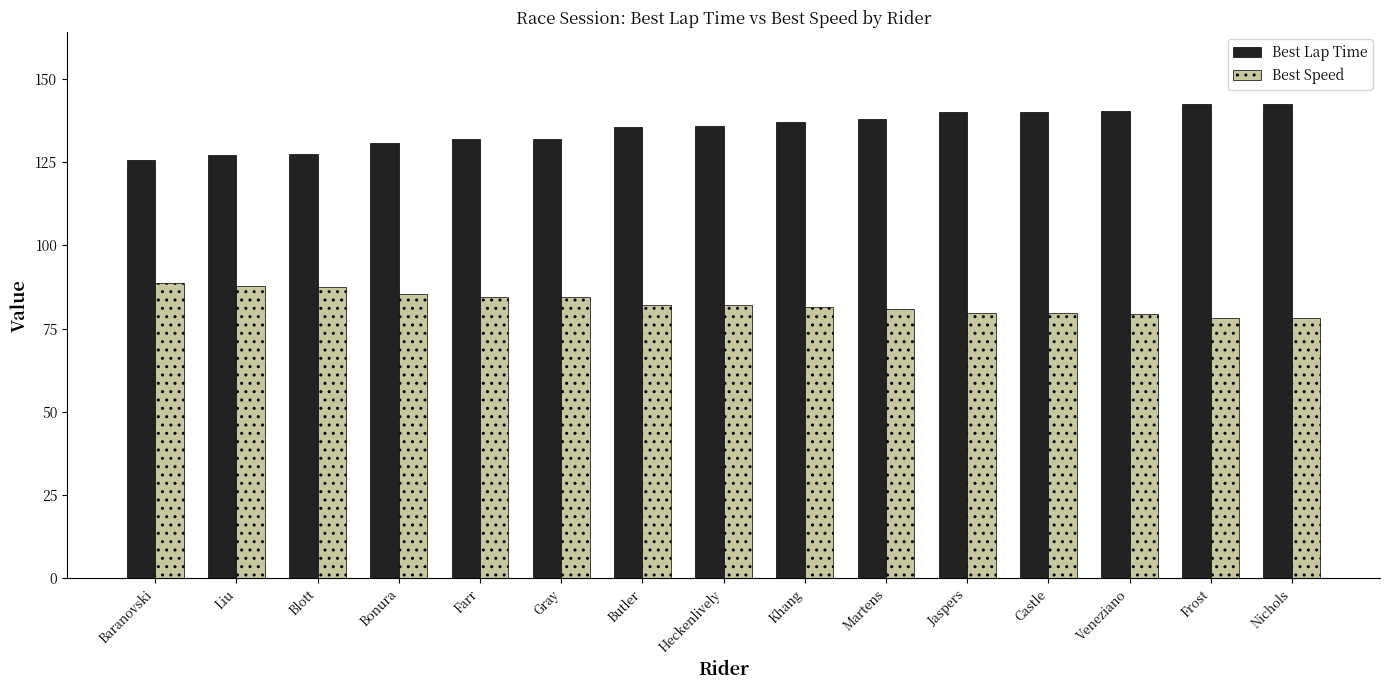

Is the value of Best Speed at Khang greater than the value of Best Lap Time at Baranovski?

No